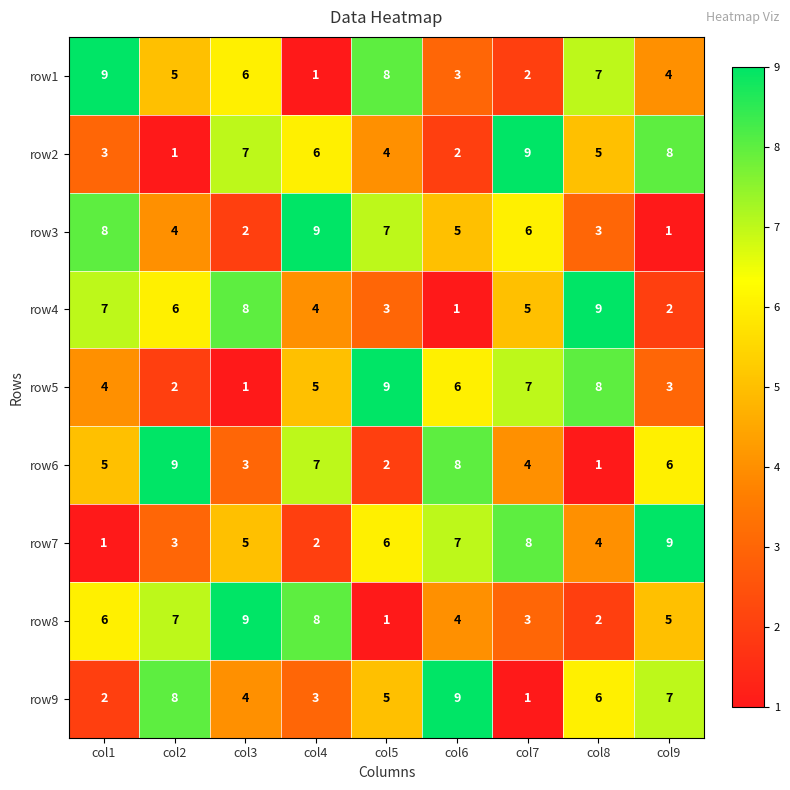

What is the spread (max minus min) of values at col8?

8